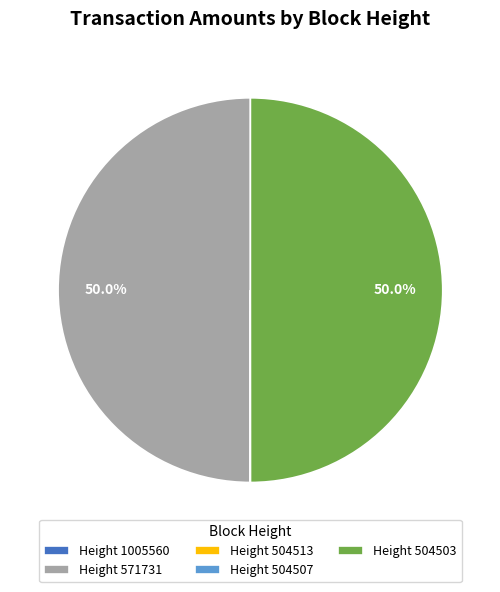

Approximately how many times larger is the value at Height 571731 compared to Height 504503?

1.0